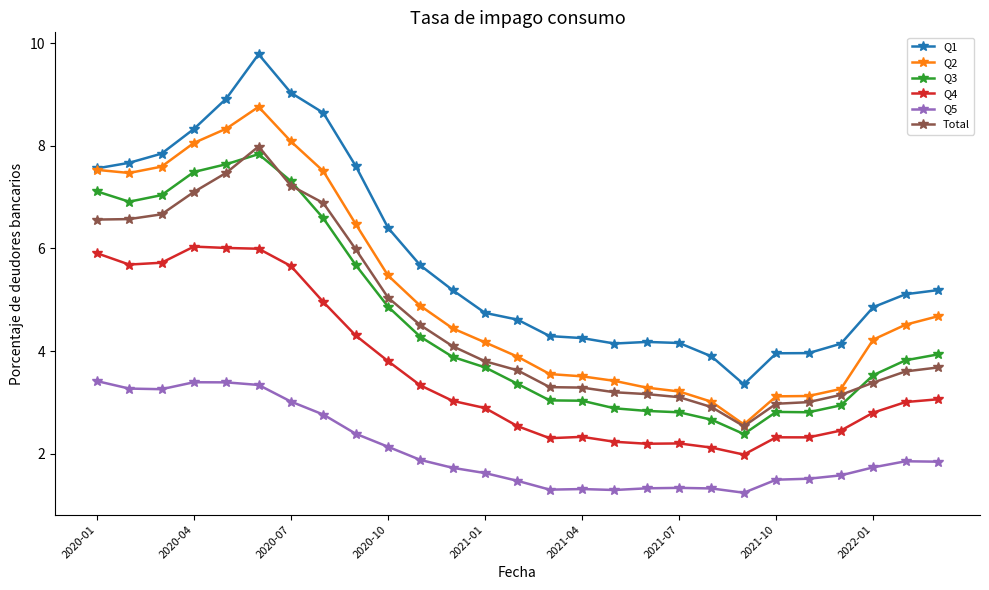

Count the number of categories in the chart.

27